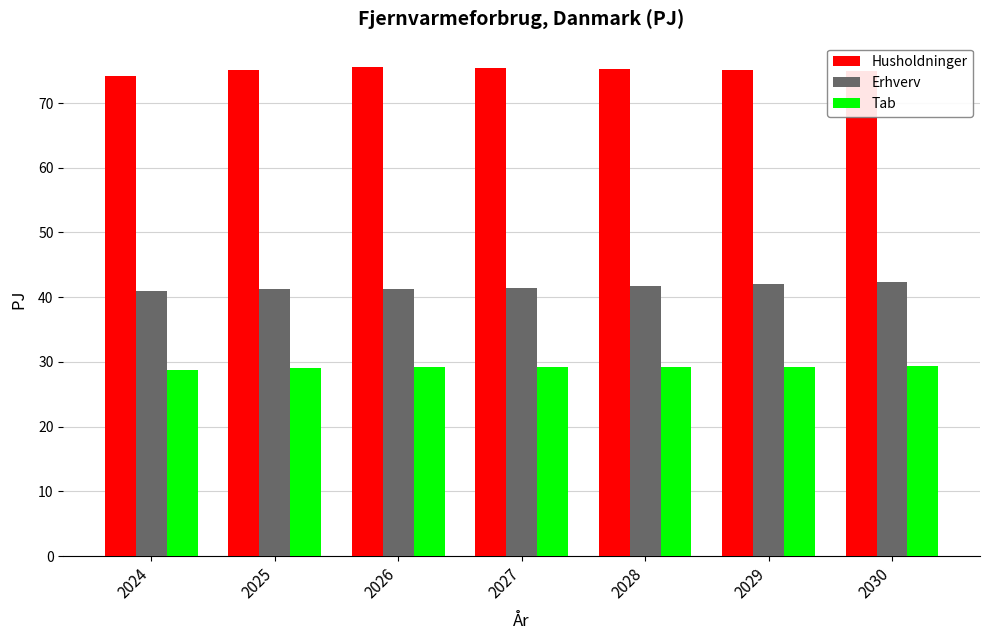

What is the spread (max minus min) of values at 2024?

45.4